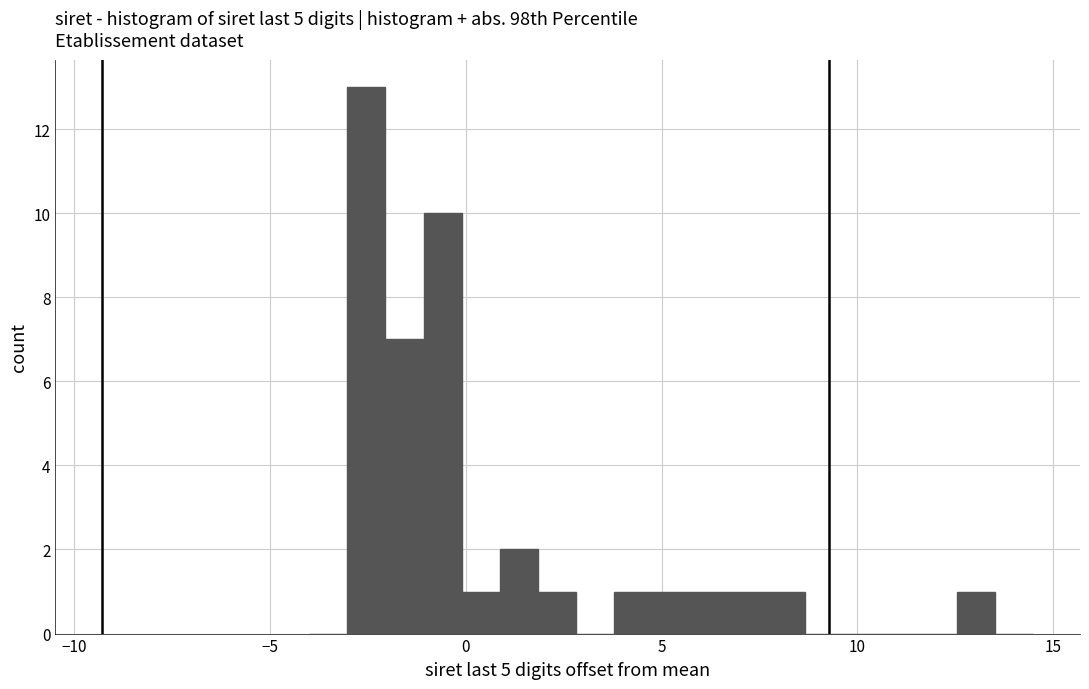

Around what value on the x-axis is the tallest bar? Give the approximate position of its centre, as read against the axis.

-2.5